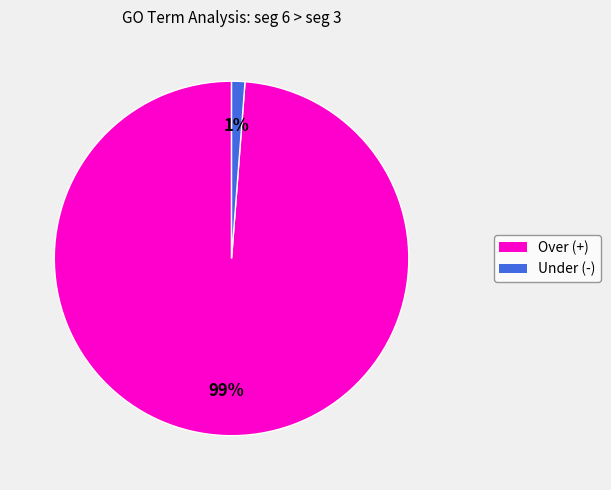

To the nearest percent, what is the average slice percentage?

50%